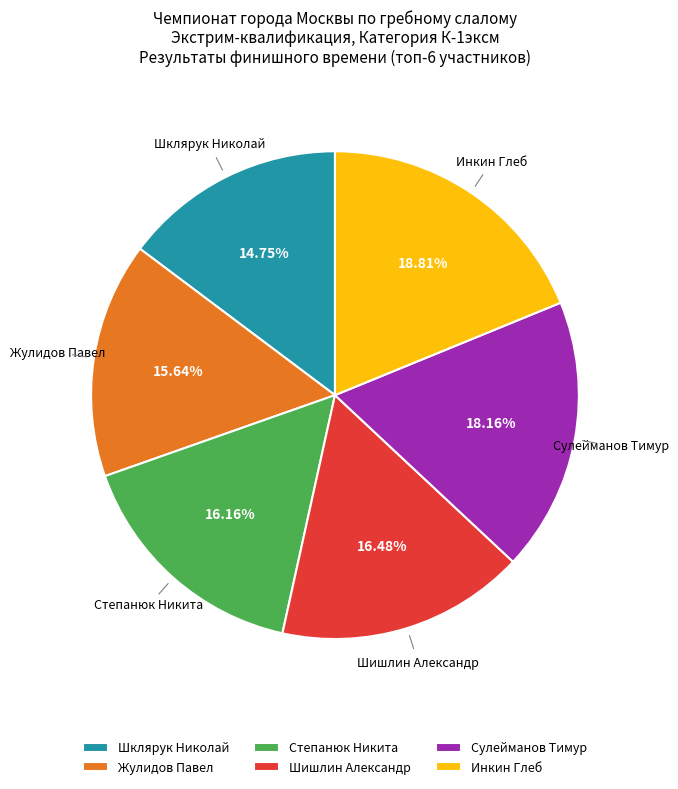

To the nearest percent, what is the combined percentage of Степанюк Никита and Сулейманов Тимур?

34%